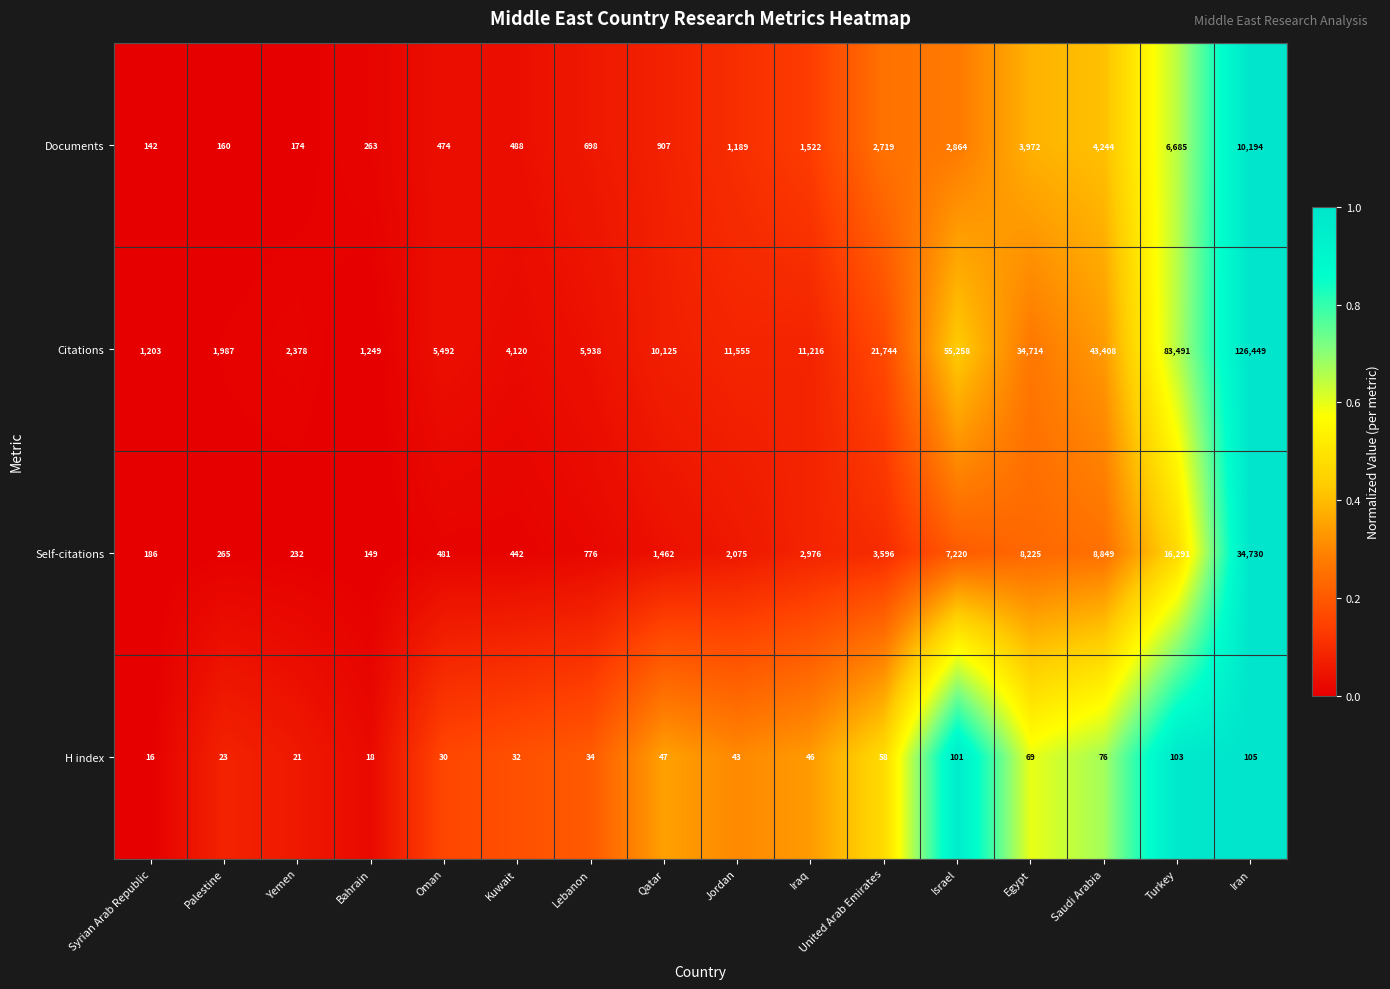

What is the difference between the second highest and minimum values in the H index series?

87